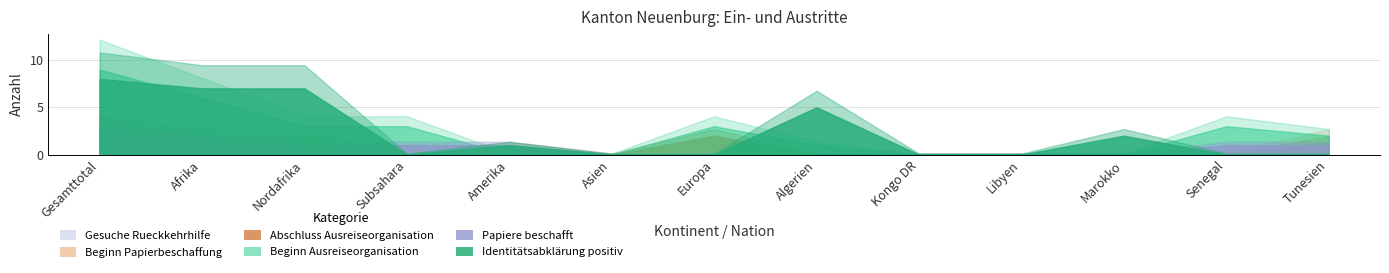

How many lines are shown in the chart?

6